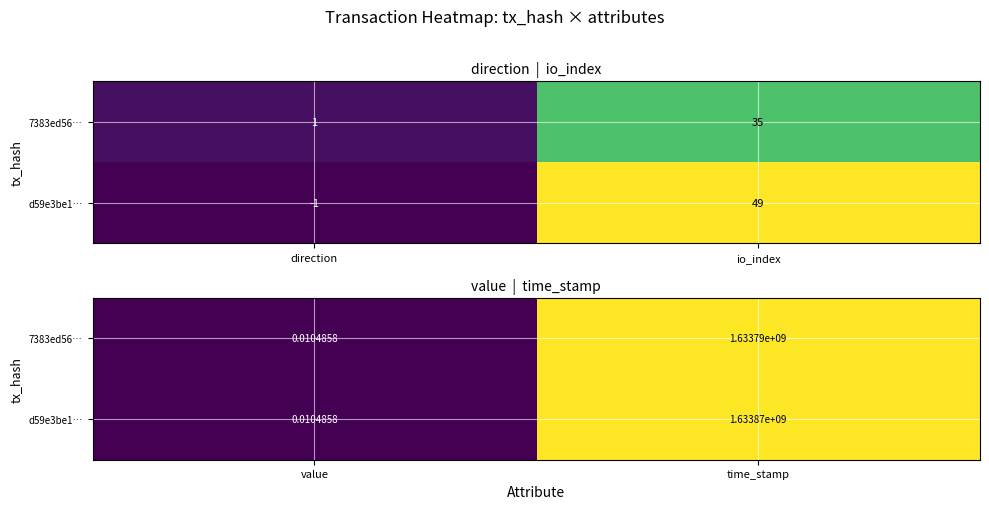

Is the value of 7383ed56… at value greater than the value of d59e3be1… at value?

No